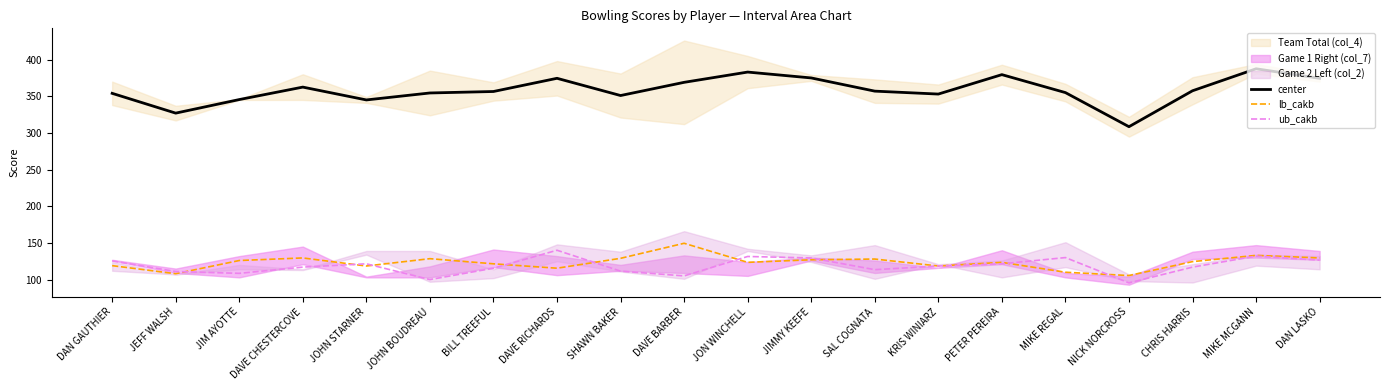

What is the spread (max minus min) of values at MIKE REGAL?

245.0